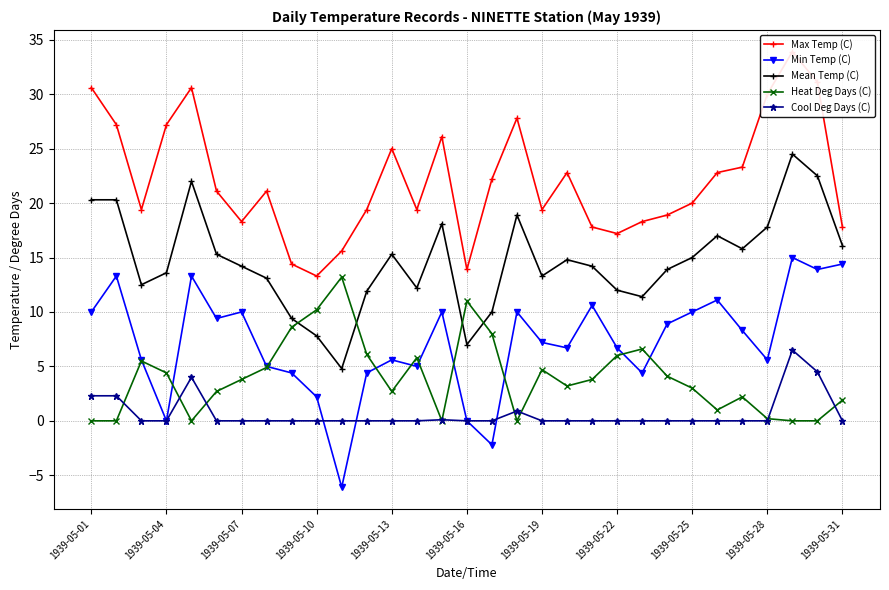

What is the minimum value shown in the chart?

-6.1